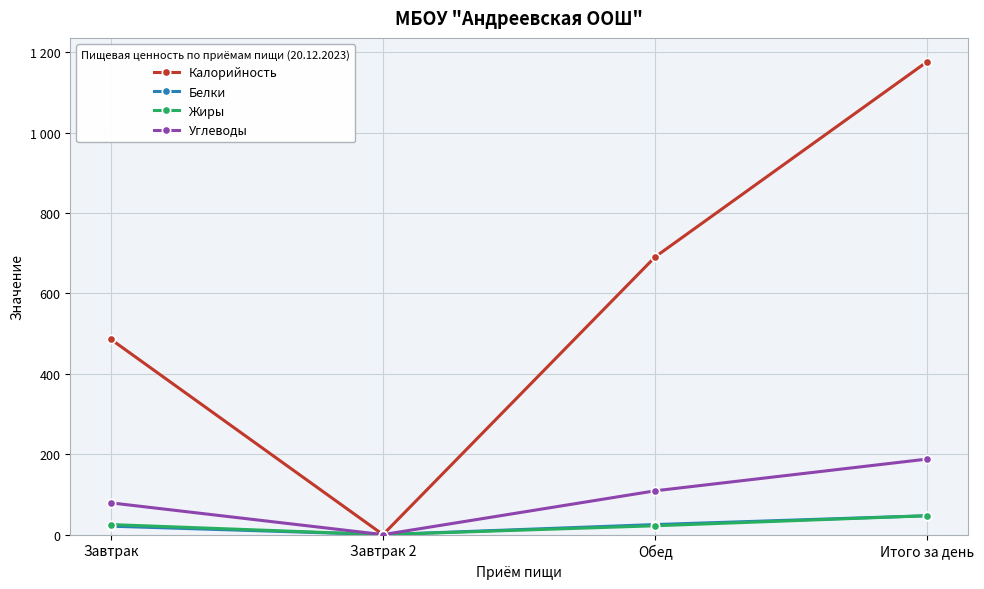

What are all the series names shown in the legend?

Калорийность, Белки, Жиры, Углеводы